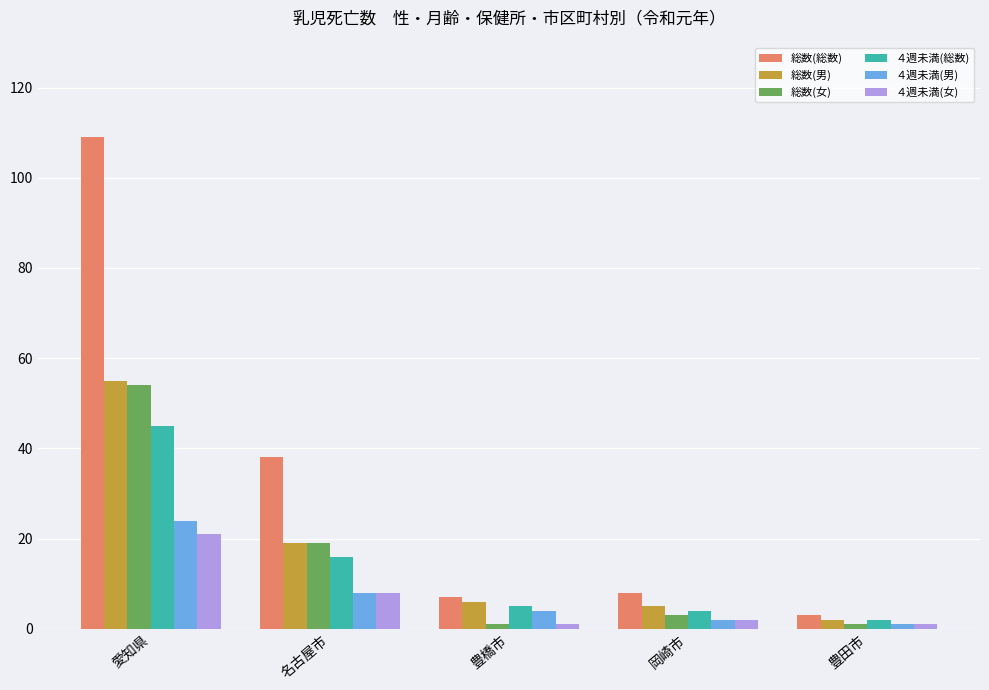

Count the number of categories in the chart.

5